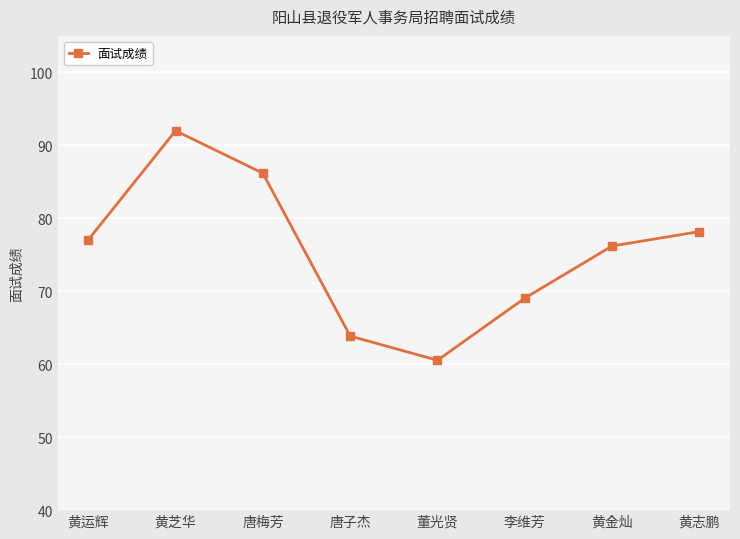

How many lines are shown in the chart?

1